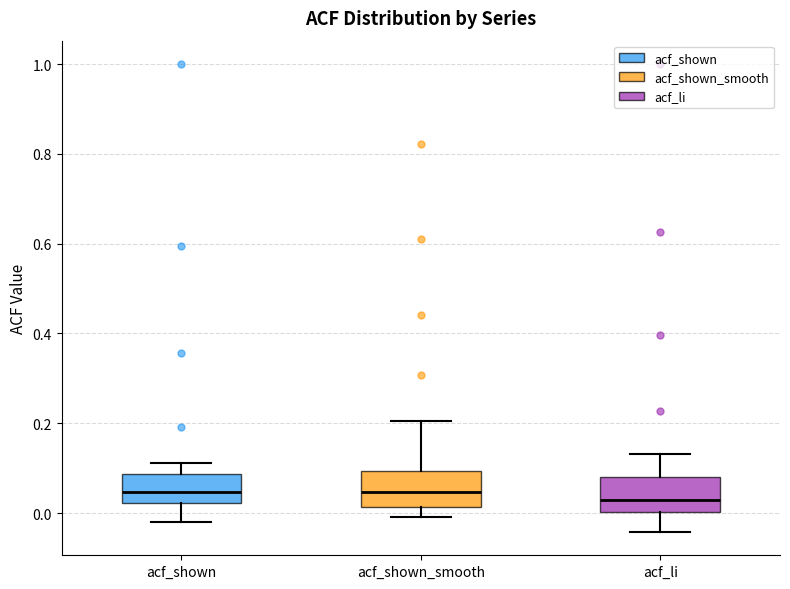

Reading left to right, read every box against the y-axis: the position of its median line, the range the box covers, and the ends of its whiskers. The values are not printed on the chart, so give them approximately, as read against the axis.

acf_shown: median 0.04, box 0.02 to 0.08, whiskers -0.02 to 0.12
acf_shown_smooth: median 0.04, box 0.02 to 0.10, whiskers 0.00 to 0.20
acf_li: median 0.02, box 0.00 to 0.08, whiskers -0.04 to 0.14